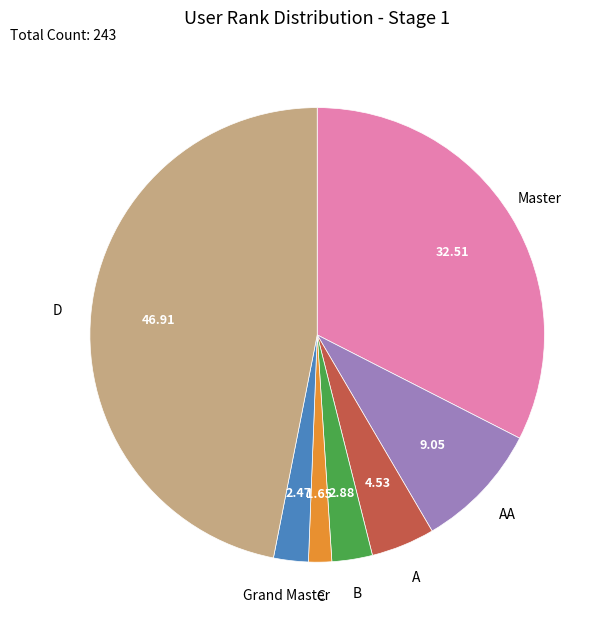

Is there a majority slice in this chart?

No